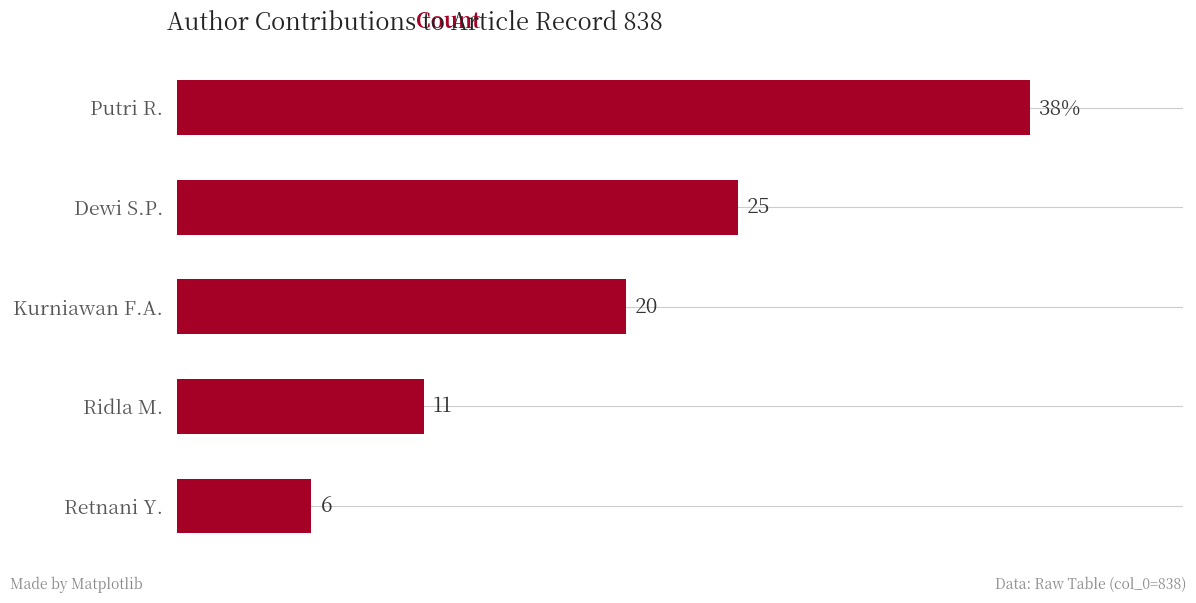

What is the label of the 5th bar from the top?

Retnani Y.